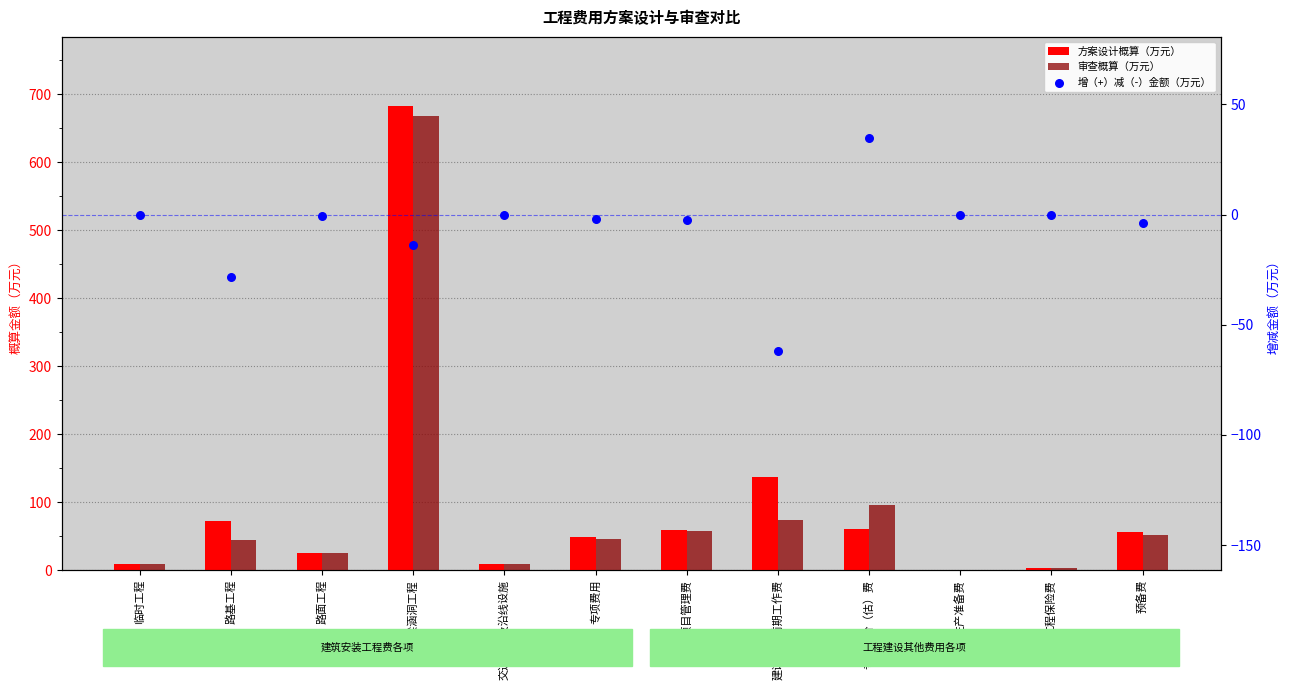

Which series has the largest total across all categories?

方案设计概算（万元）